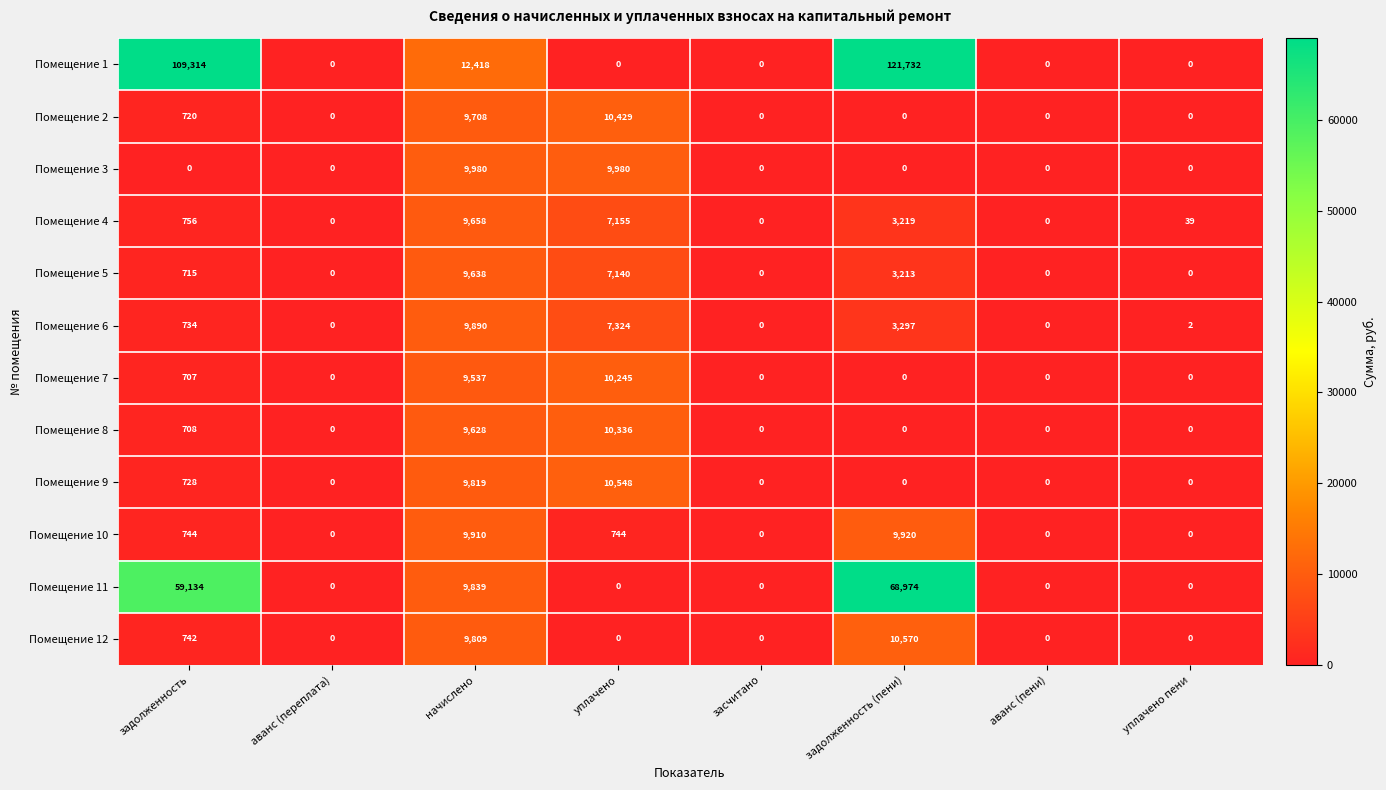

At which label is Помещение 4 closest to 4829?

задолженность (пени)